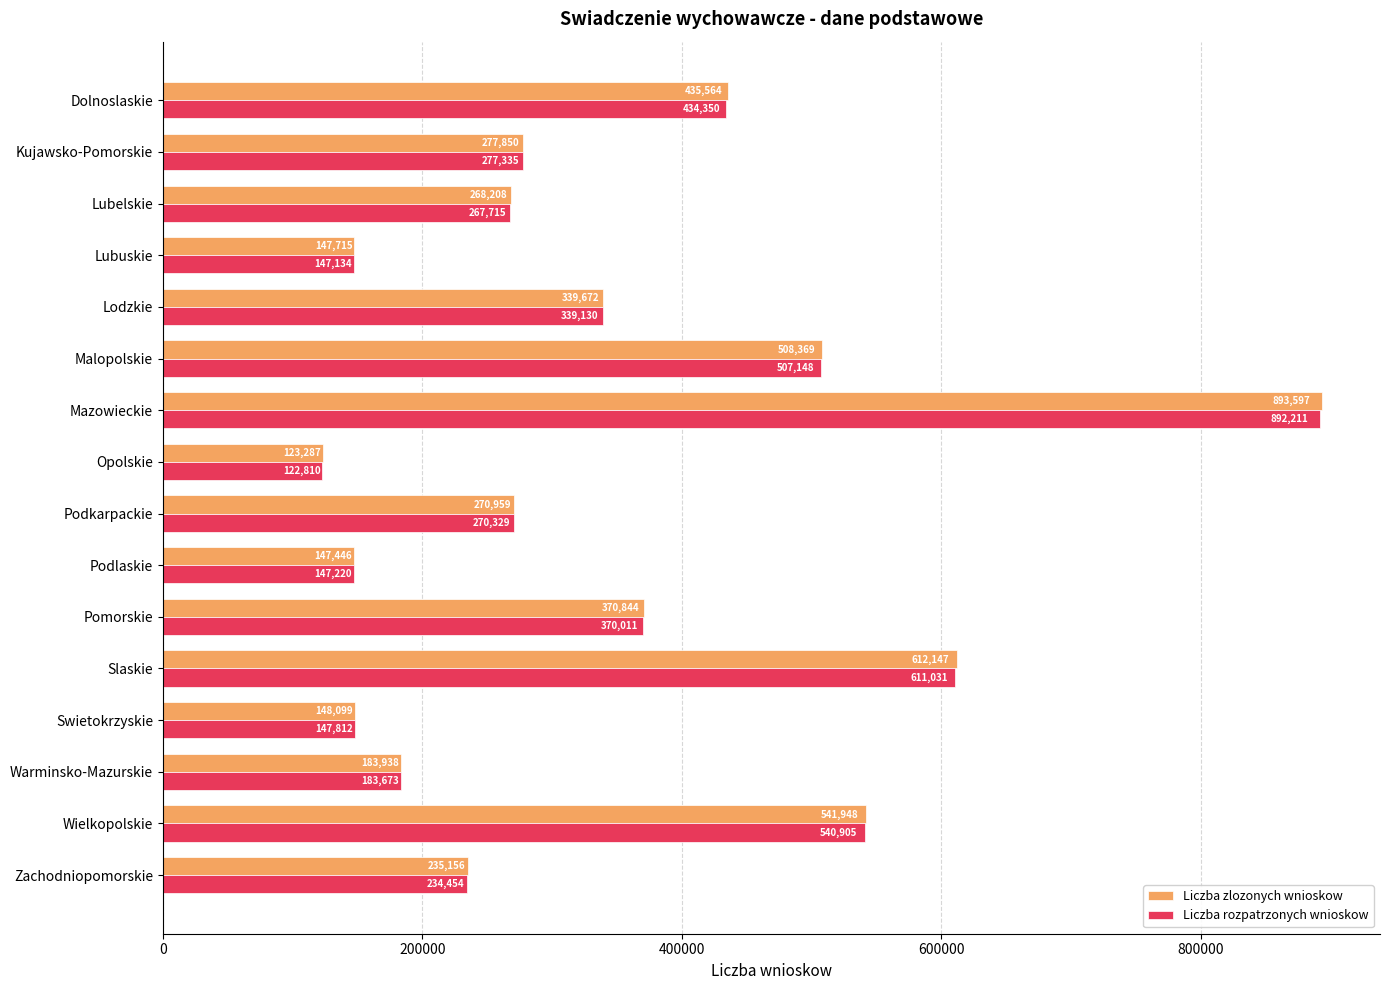

What is the approximate value of Liczba rozpatrzonych wnioskow at Kujawsko-Pomorskie?

277335